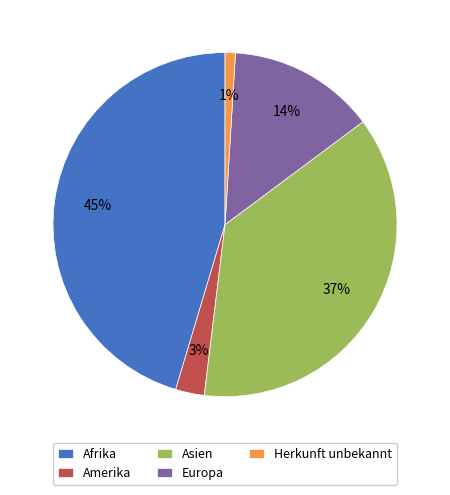

The Herkunft unbekannt slice represents 11% of the pie. True or false?

False